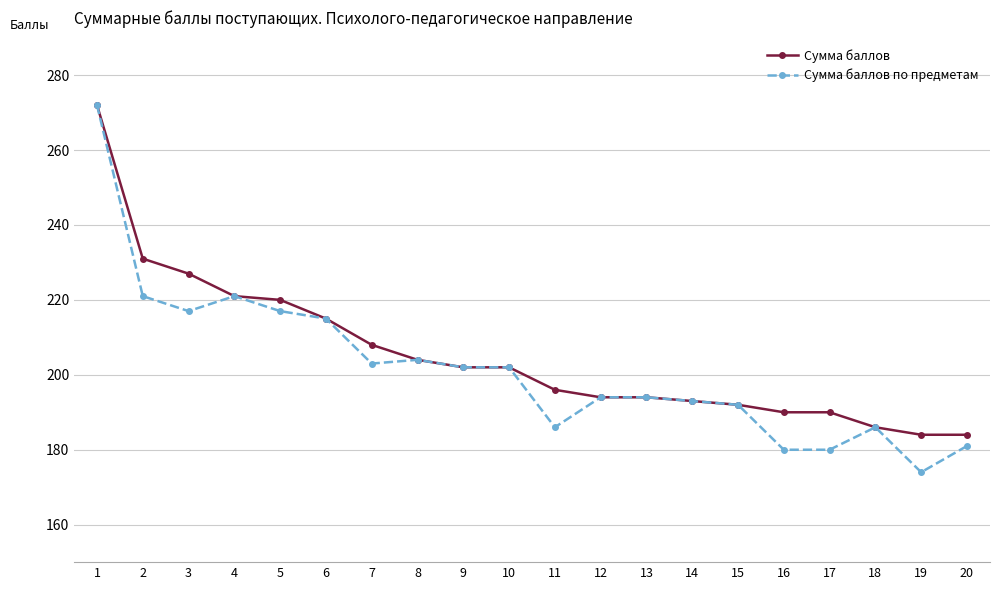

What is the value of the Сумма баллов point at the 9th from the left?

202